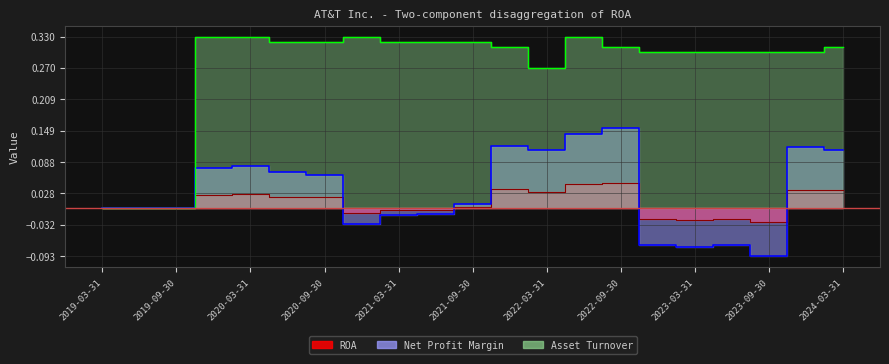

Which category has the highest value in the ROA series?

2022-09-30